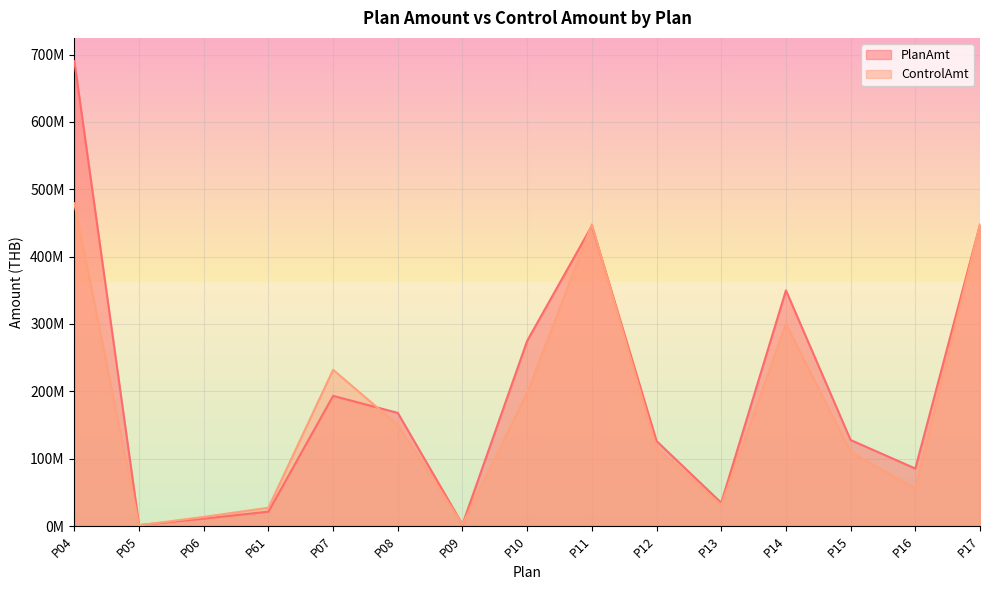

Rank the series by their maximum value, from highest to lowest.

PlanAmt, ControlAmt